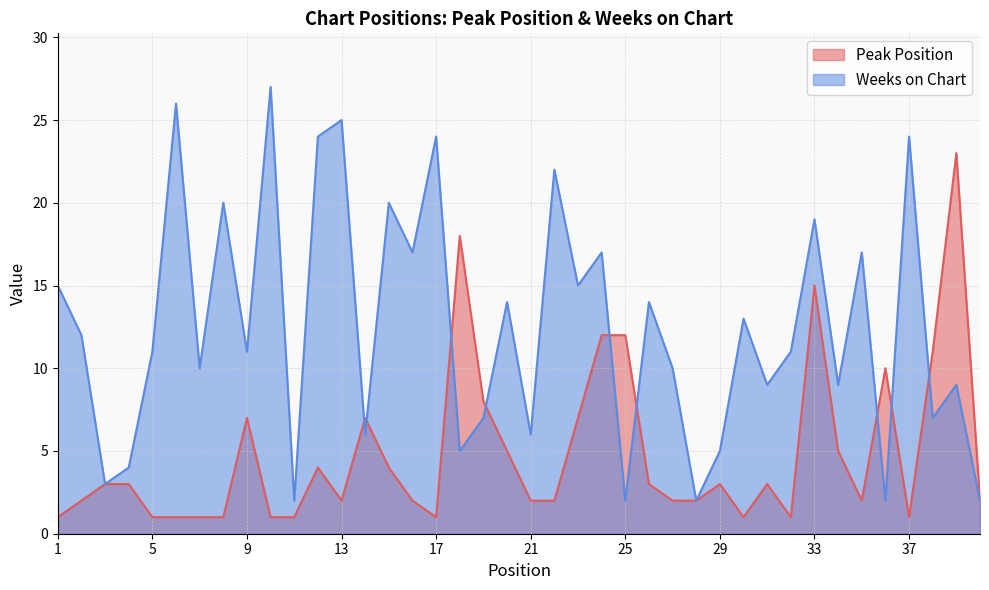

How many data points in Weeks on Chart are less than 11?

18